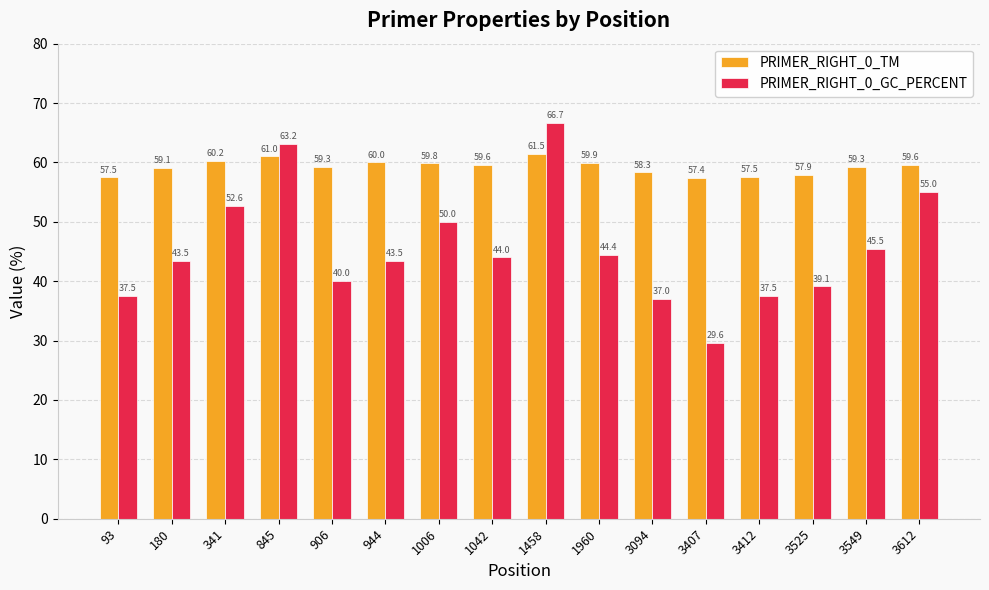

At how many categories does at least one series exceed 63?

2